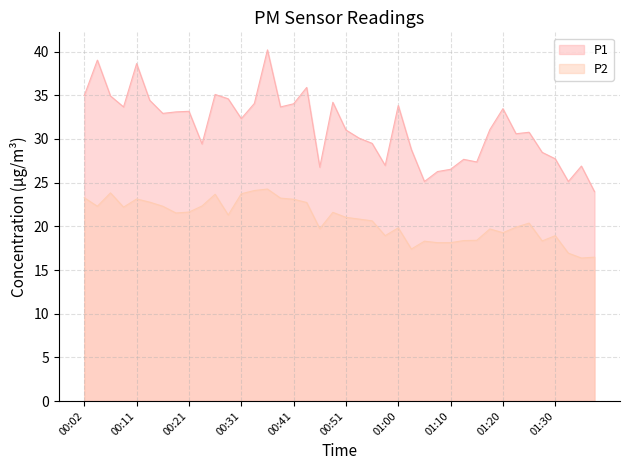

Rank the series at 00:31 from lowest to highest value.

P2, P1